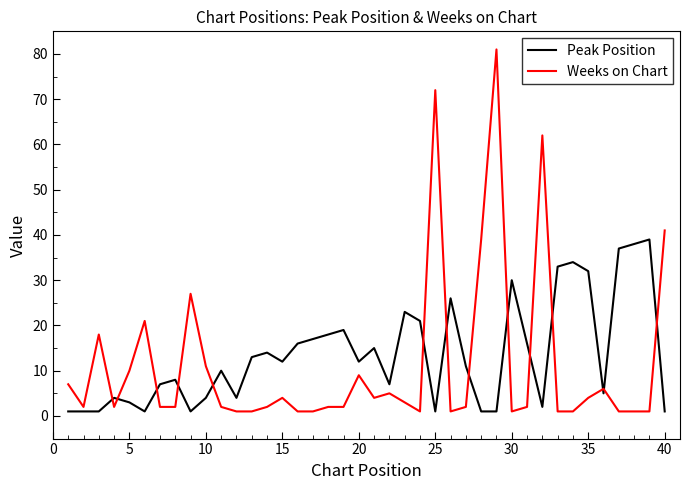

What is the average value of the Weeks on Chart series?

11